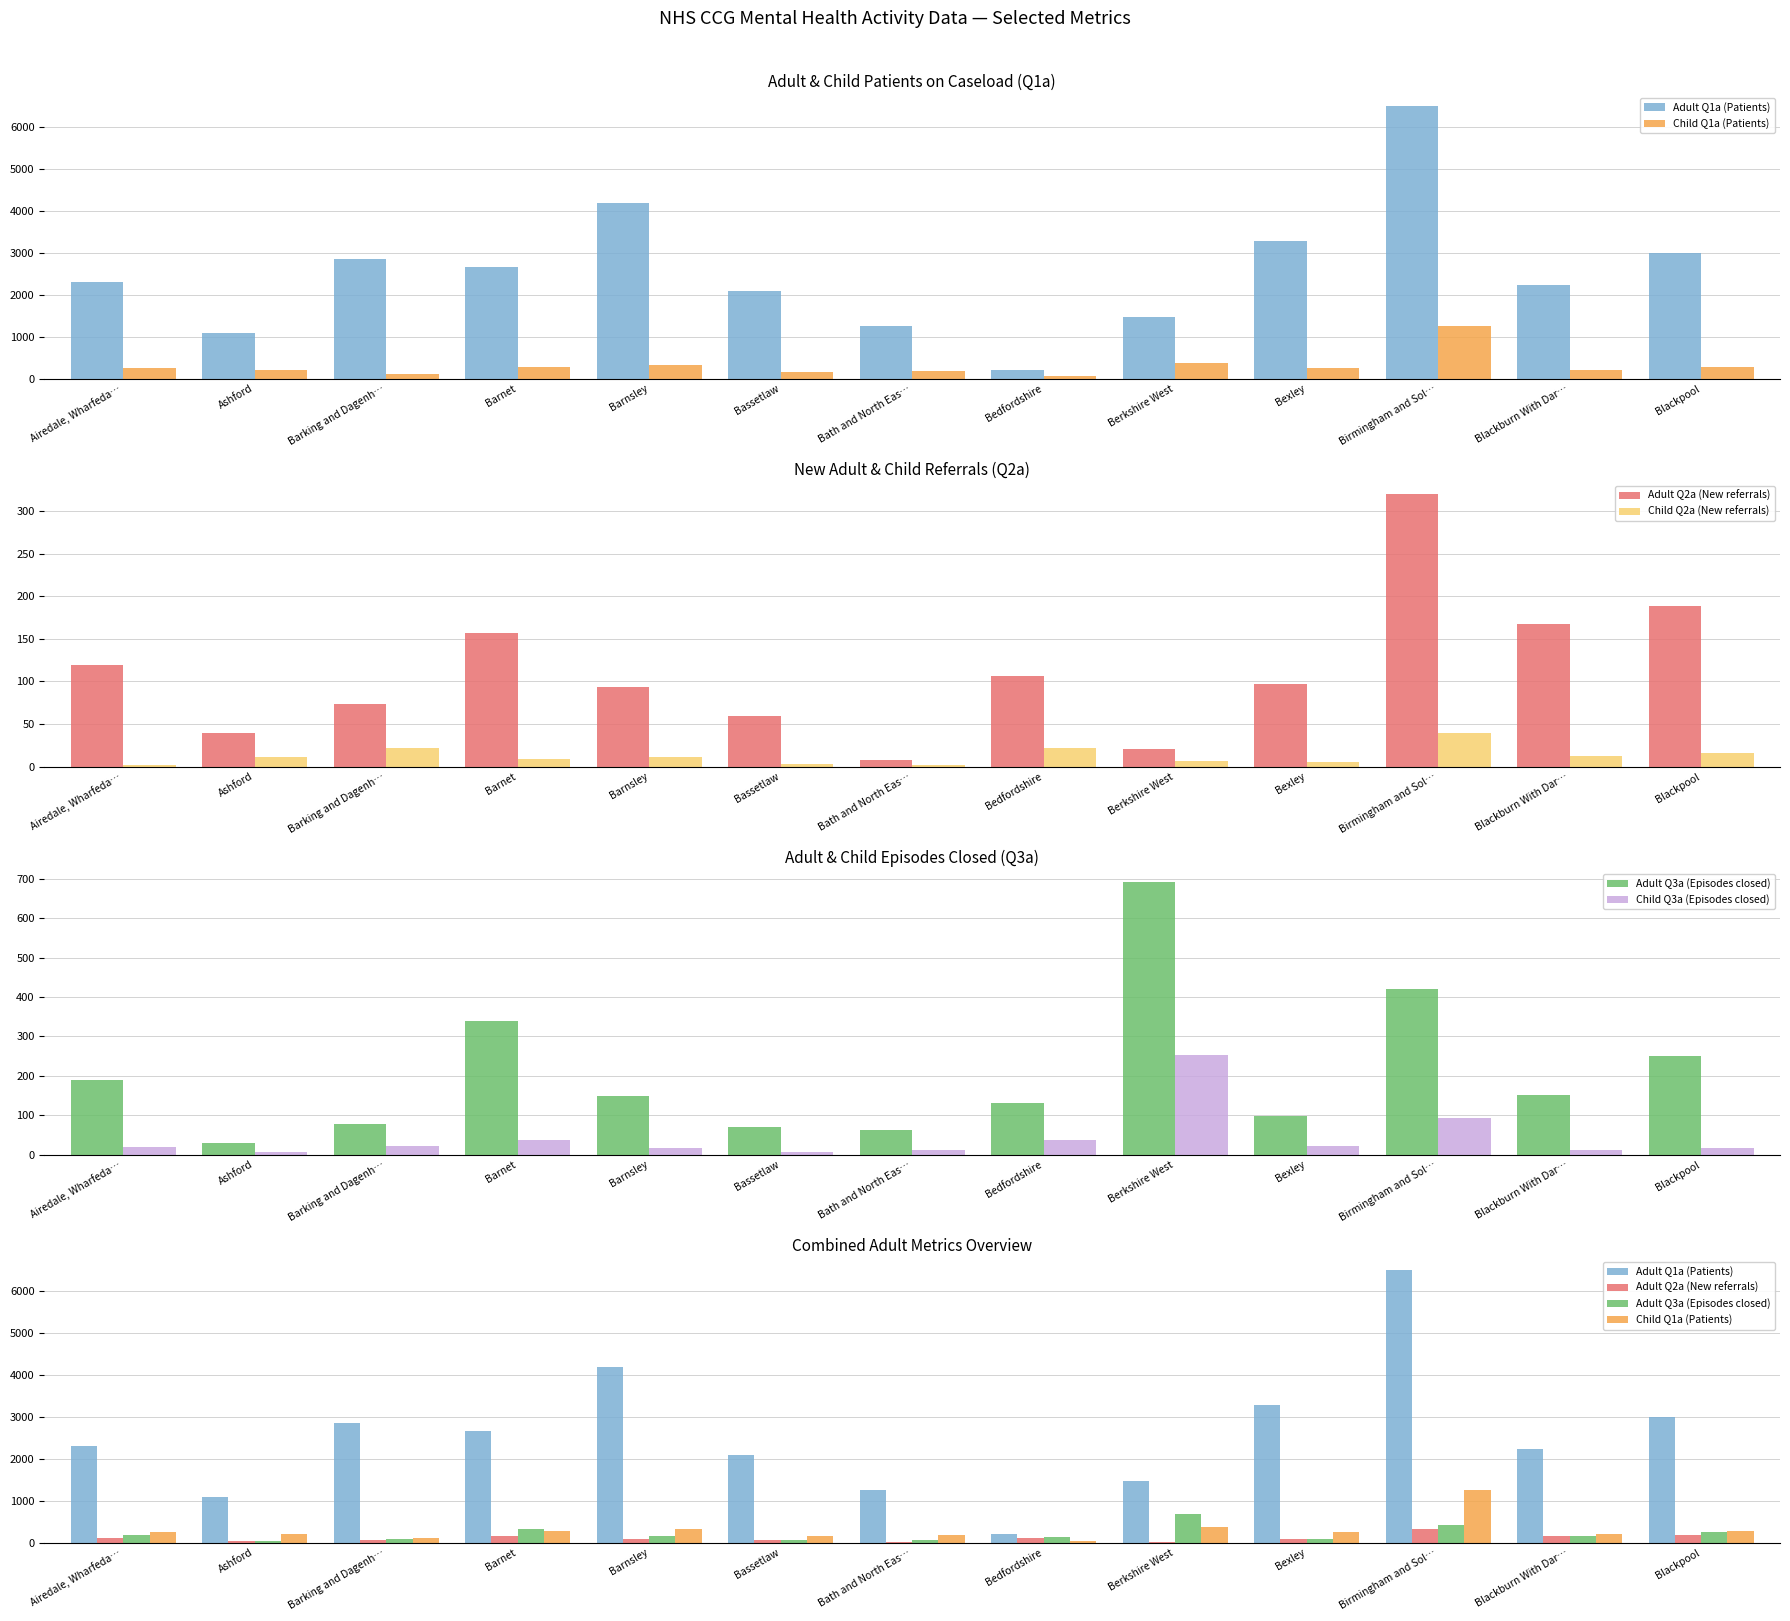

Reading left to right, list all the values displayed in this chart.

Adult Q1a (Patients): 2305	1089	2844	2660	4184	2089	1254	204	1465	3288	6494	2238	3001
Child Q1a (Patients): 261	199	115	269	332	166	192	53	381	244	1251	209	286
Adult Q2a (New referrals): 119	40	73	157	94	59	8	107	21	97	320	168	189
Child Q2a (New referrals): 2	11	22	9	11	3	2	22	7	6	40	12	16
Adult Q3a (Episodes closed): 190	30	77	339	150	69	62	131	691	98	421	151	251
Child Q3a (Episodes closed): 19	8	23	37	18	7	13	37	254	21	93	13	16